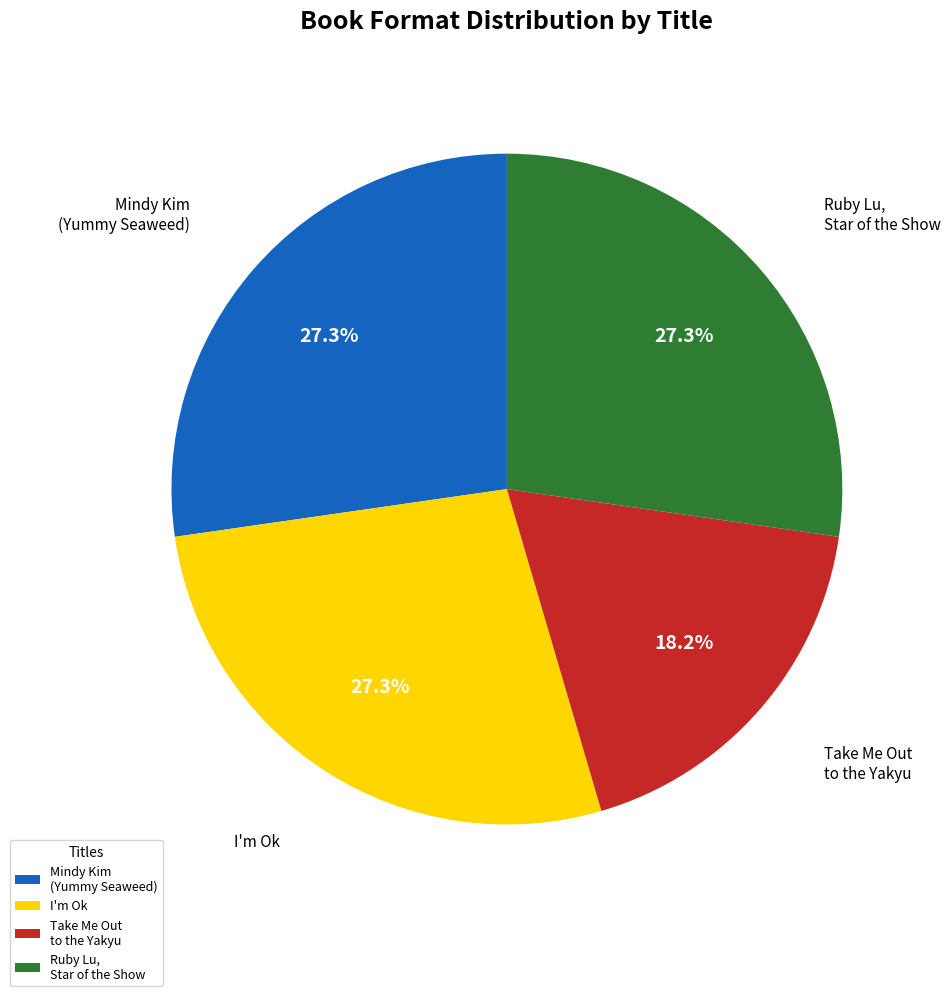

Is Ruby Lu, Star of the Show the majority of the pie?

No